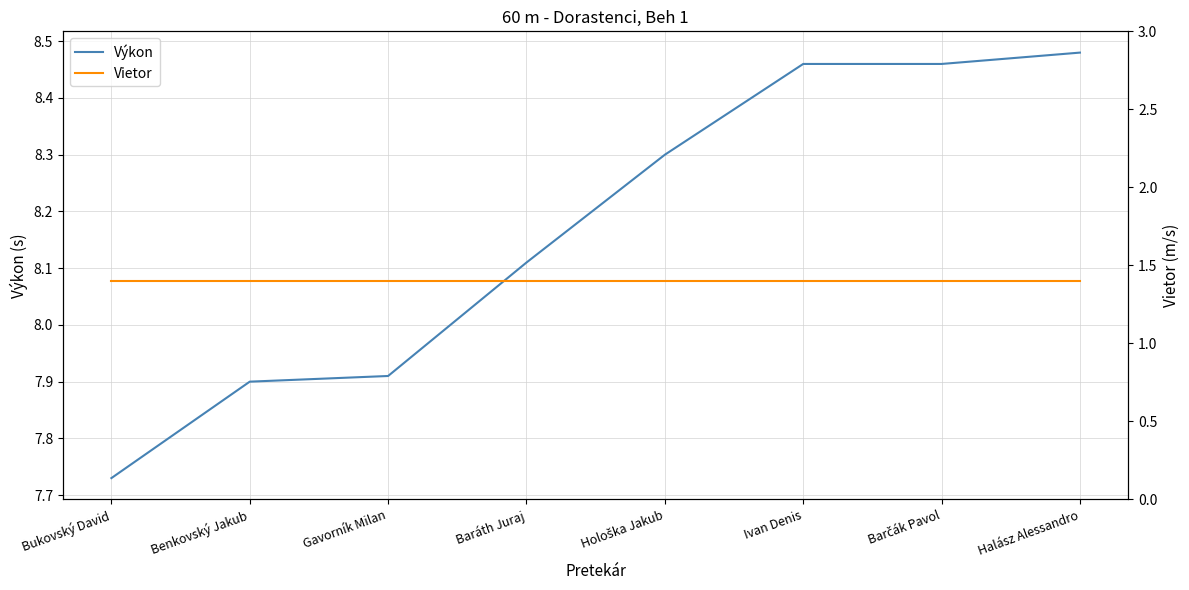

What is the value of the Vietor point at the 3rd from the left?

1.4